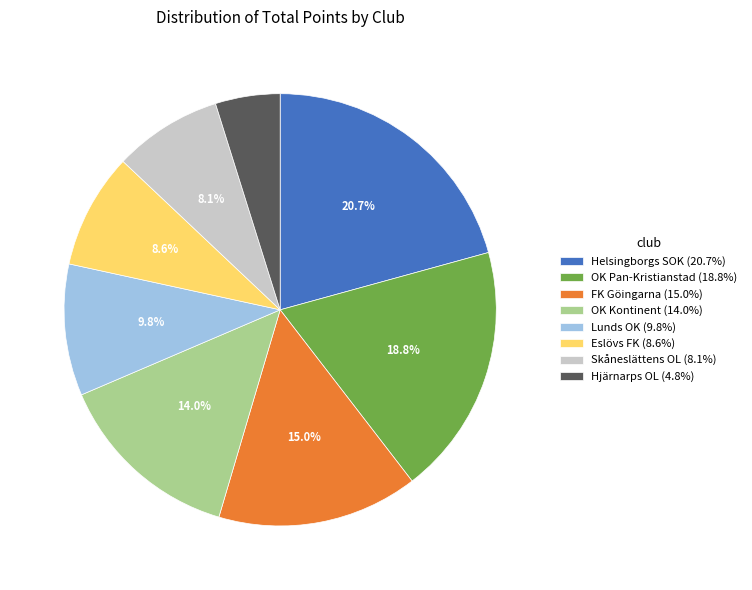

How many segments does this pie chart have?

8